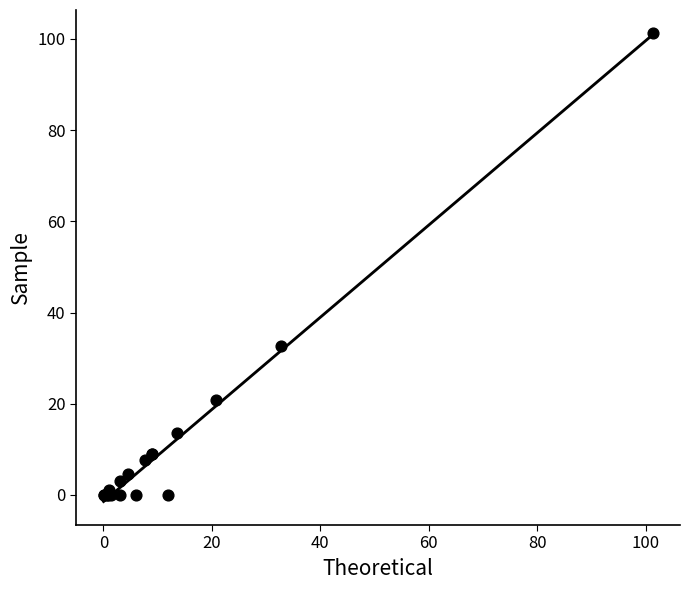

What Y value in the scatter plot is closest to 50?

32.7